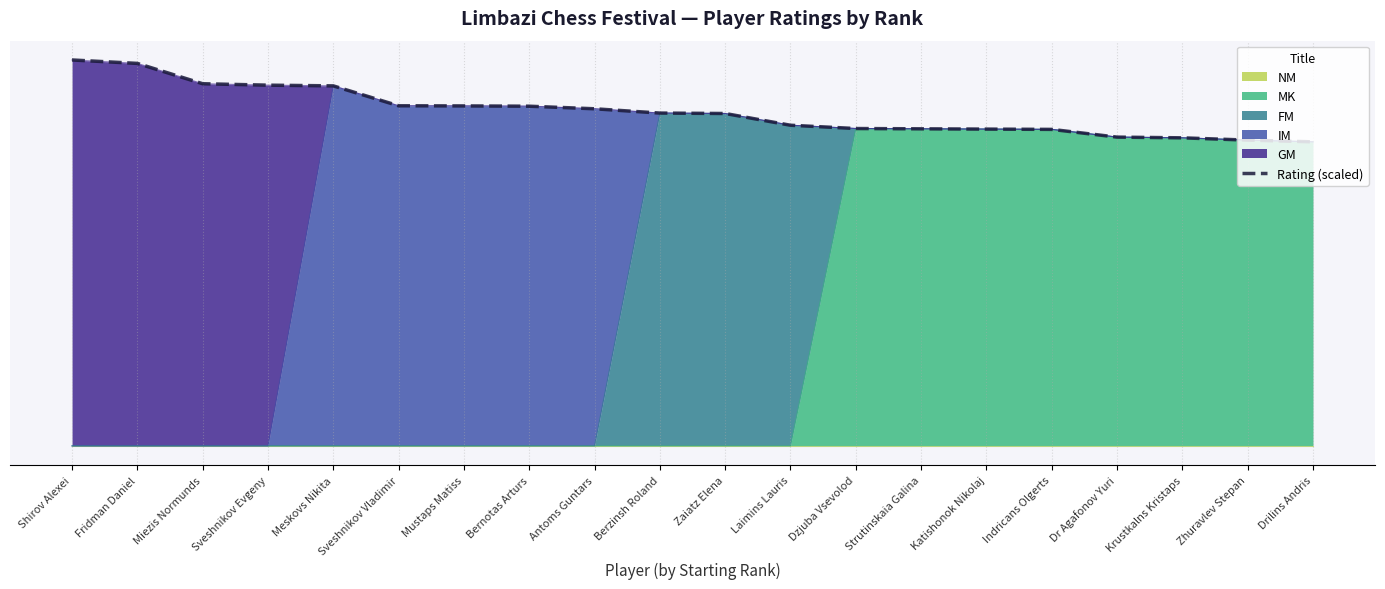

What is the maximum value shown in the chart?

449.3